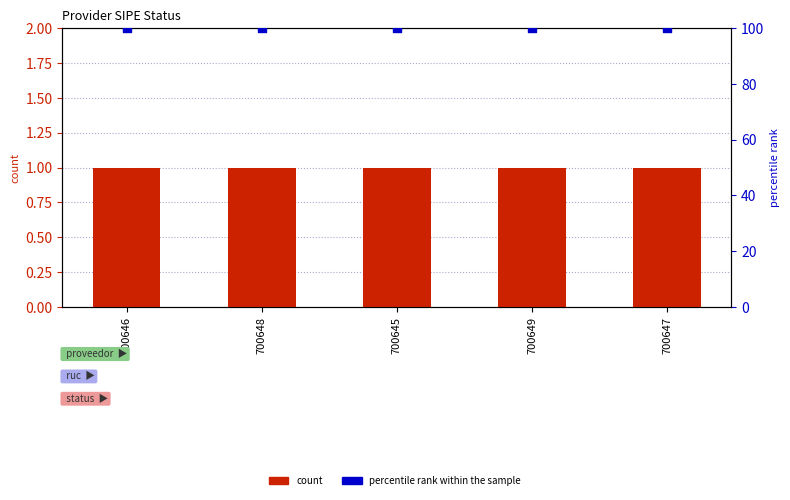

Which series reaches the maximum Y coordinate?

percentile rank within the sample